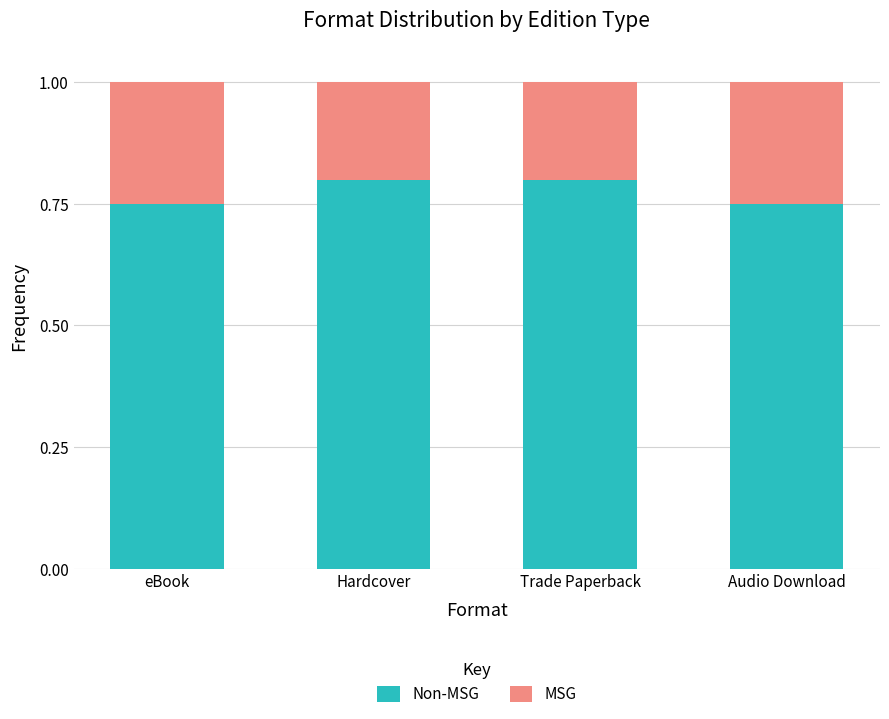

What is the total value across all series at Audio Download?

1.0